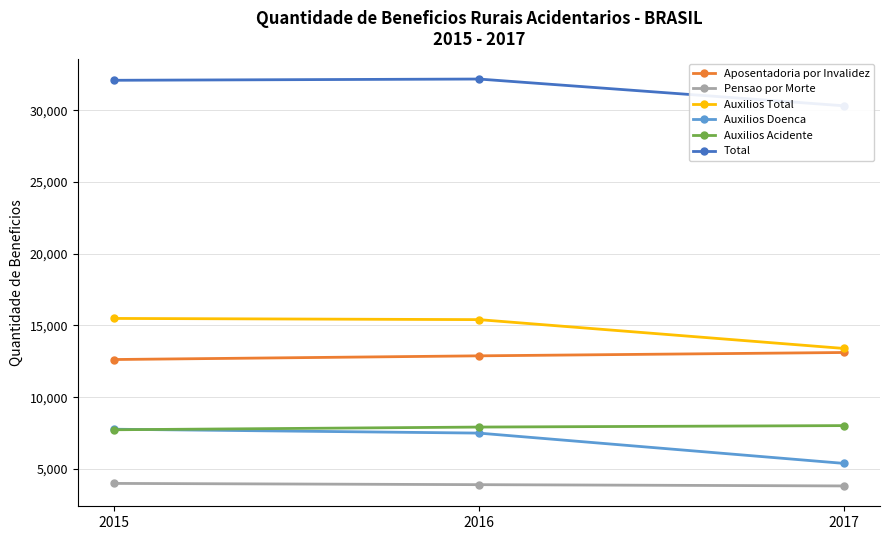

Which has a higher value, 2016 or 2015?

2016